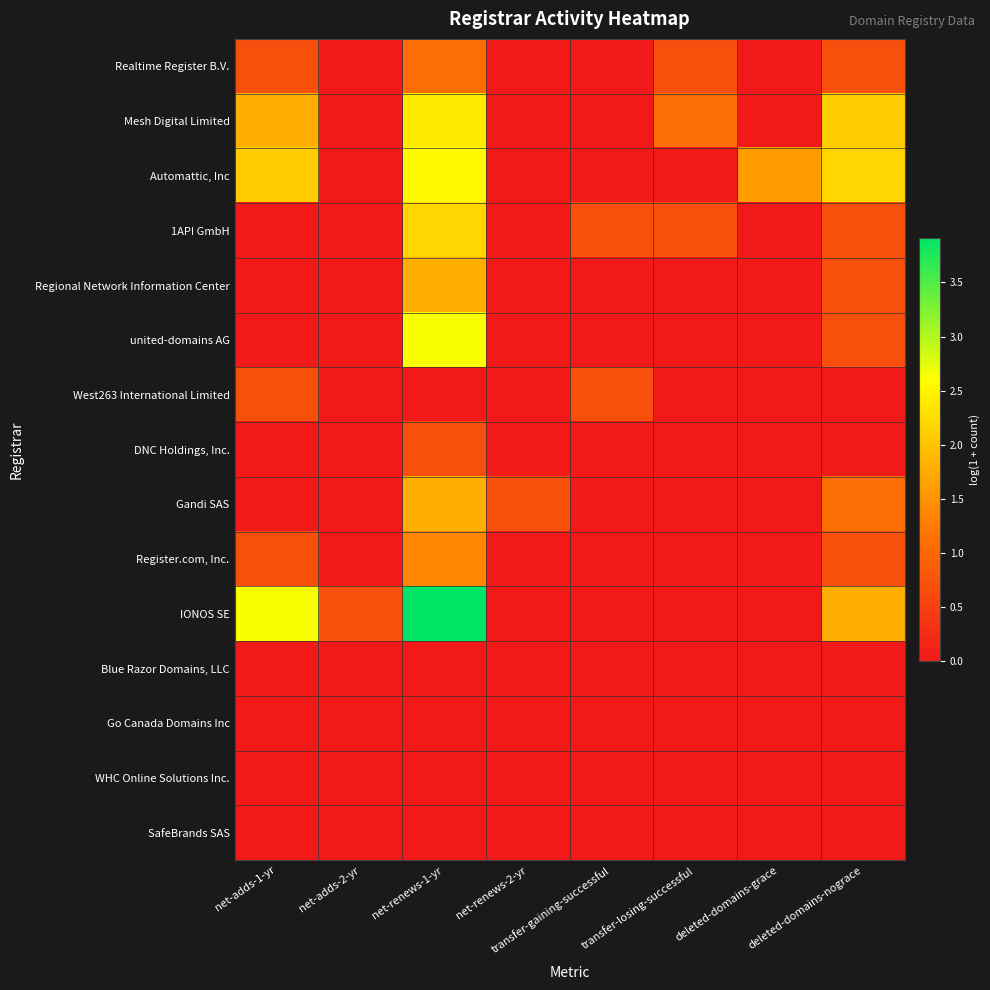

What is the total value across all series at net-renews-1-yr?

20.5